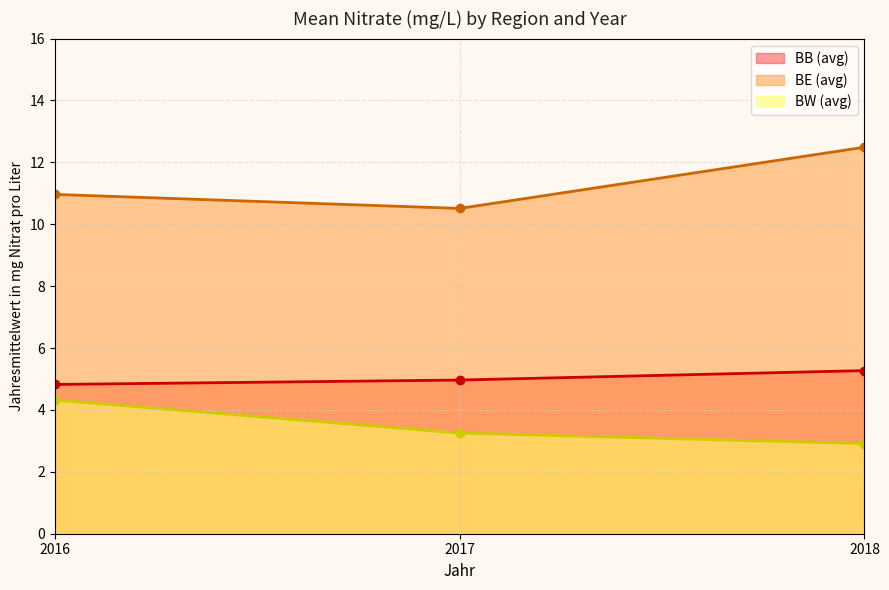

How many data points in BW are above 3?

2